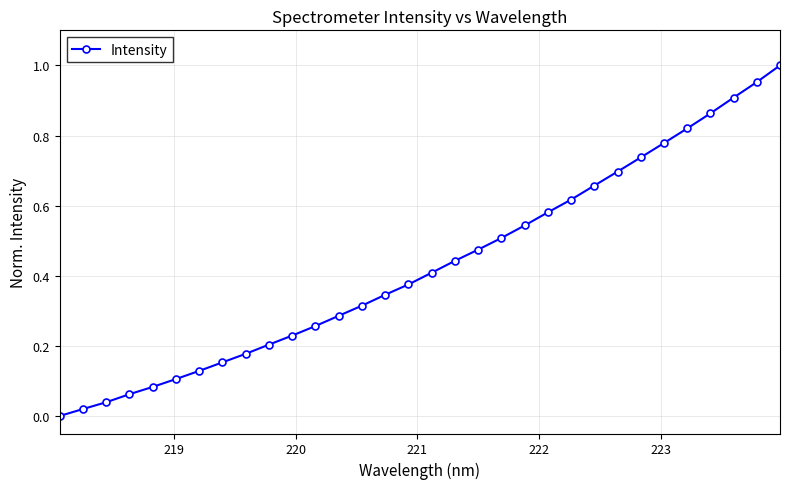

What is the sum of all values?

13.8